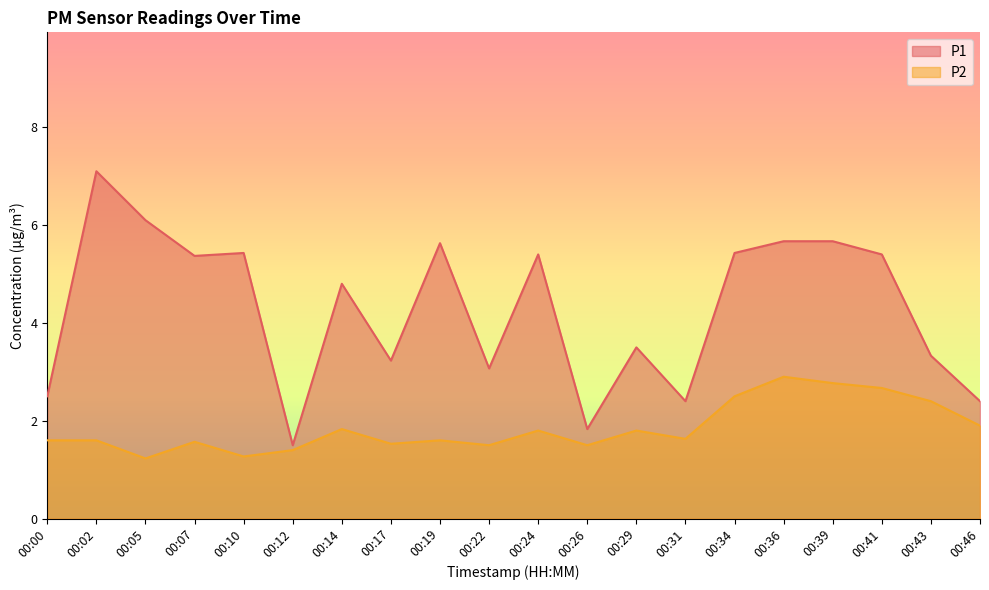

The P2 series shows 1.9 at 00:12. True or false?

False